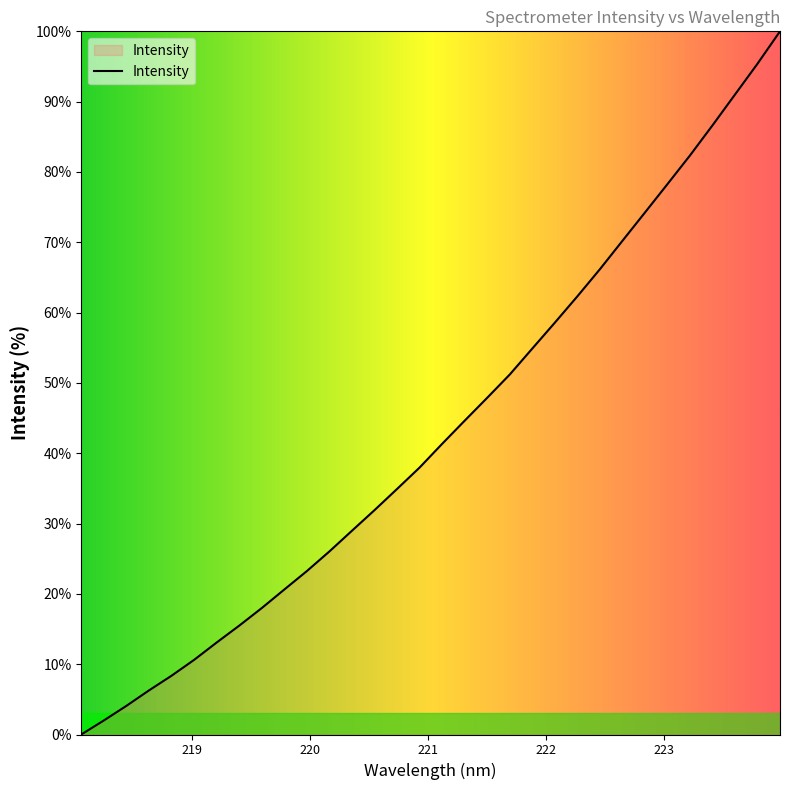

What is the maximum value shown in the chart?

100.0